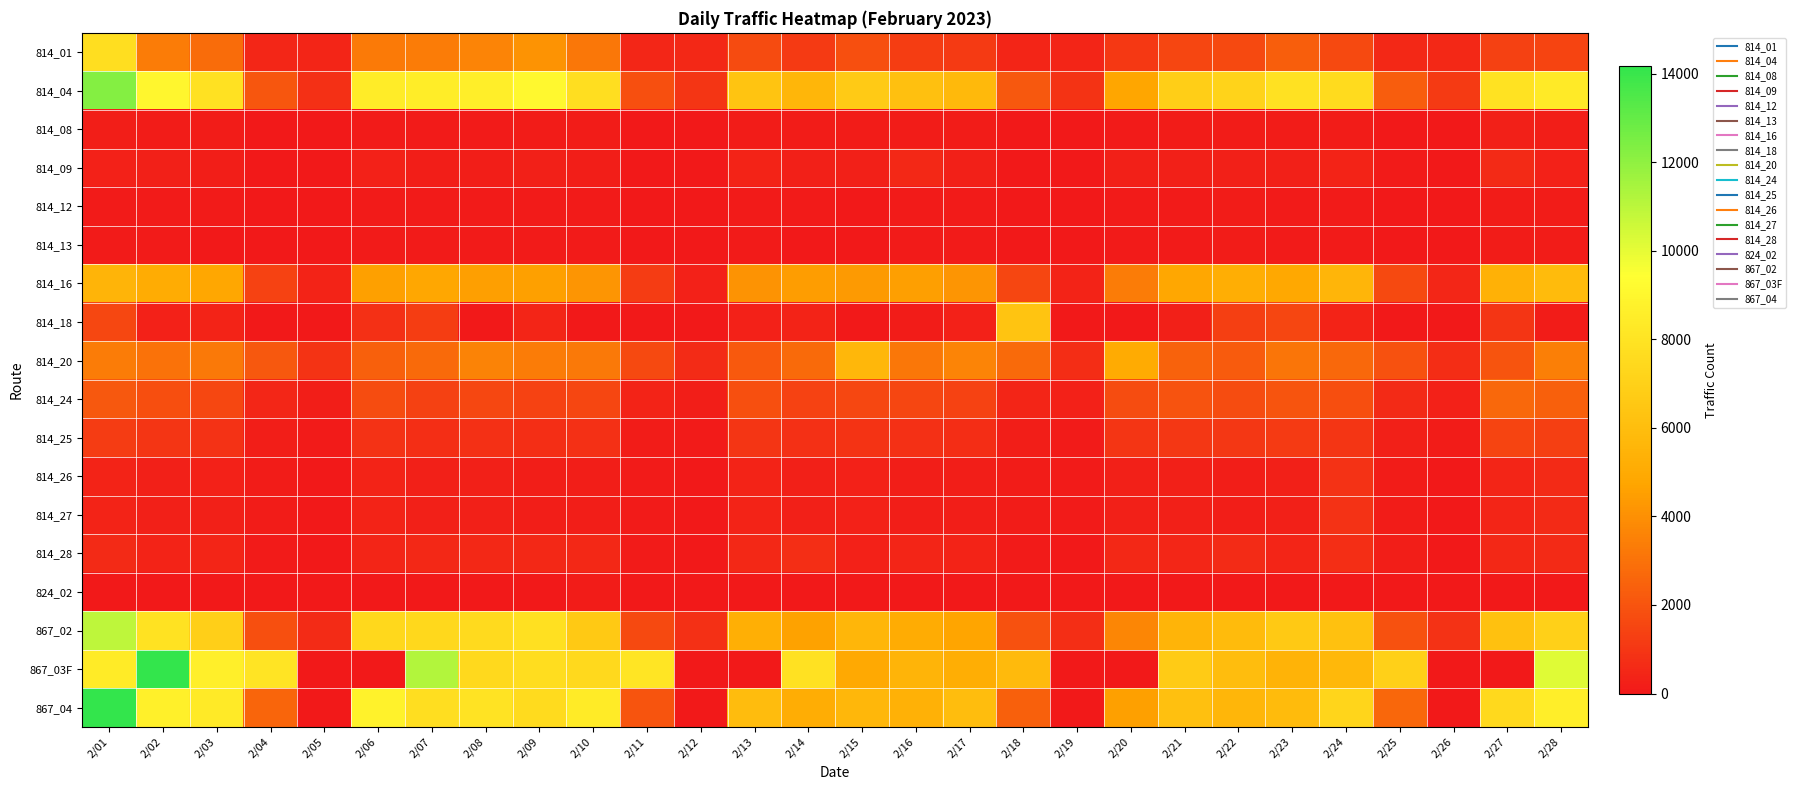

List the series in order of their peak value, lowest first.

824_02, 814_13, 814_12, 814_08, 814_09, 814_28, 814_26, 814_27, 814_25, 814_24, 814_20, 814_16, 814_18, 814_01, 867_02, 814_04, 867_04, 867_03F